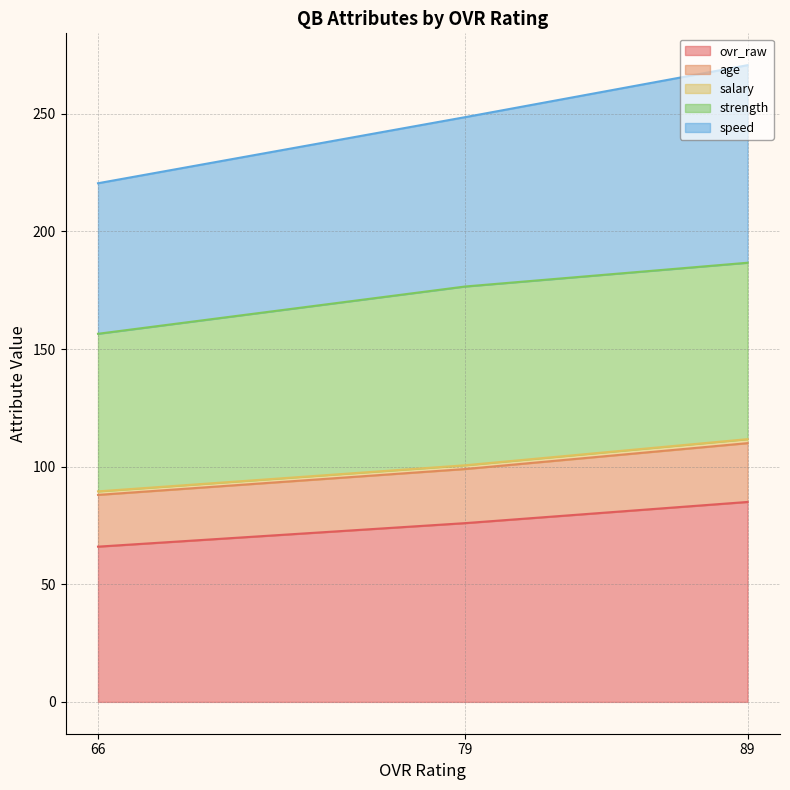

List the labels in order of ovr_raw value, smallest first.

66, 79, 89